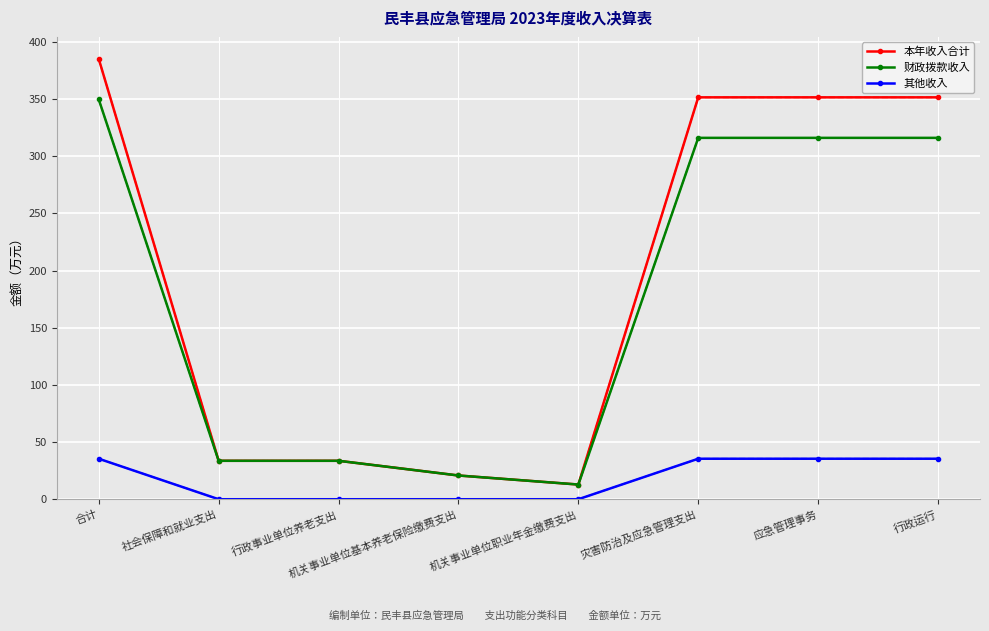

True or false: 其他收入 and 财政拨款收入 cross at least once.

False